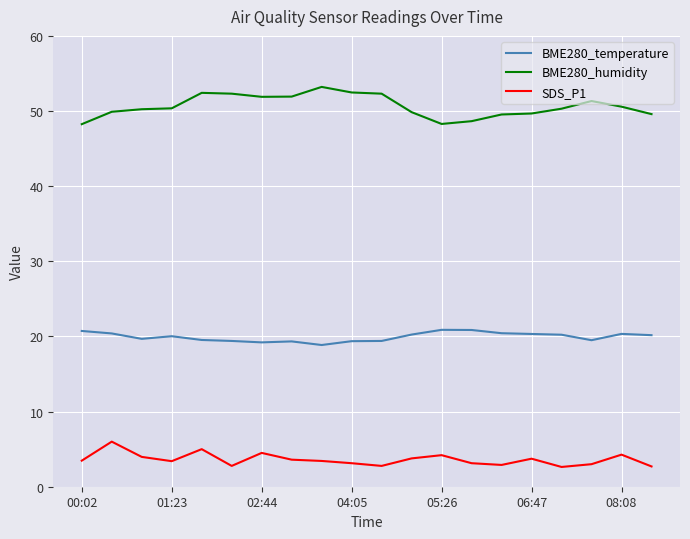

Rank the series by their average value, from lowest to highest.

SDS_P1, BME280_temperature, BME280_humidity